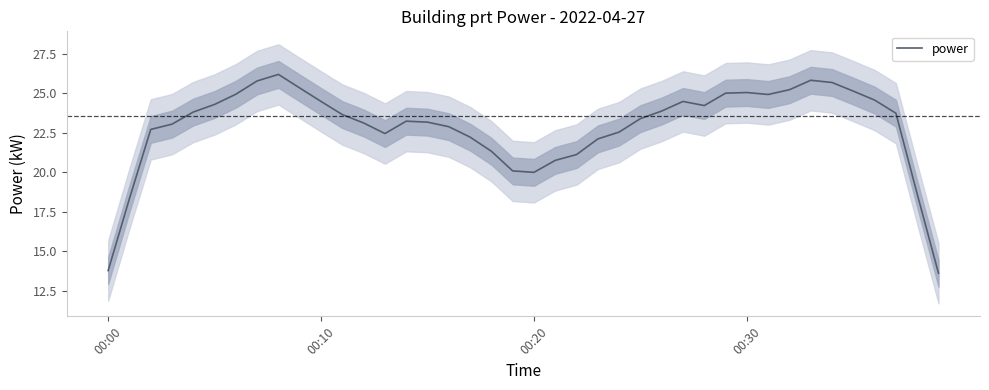

What is the greatest value displayed?

26.2